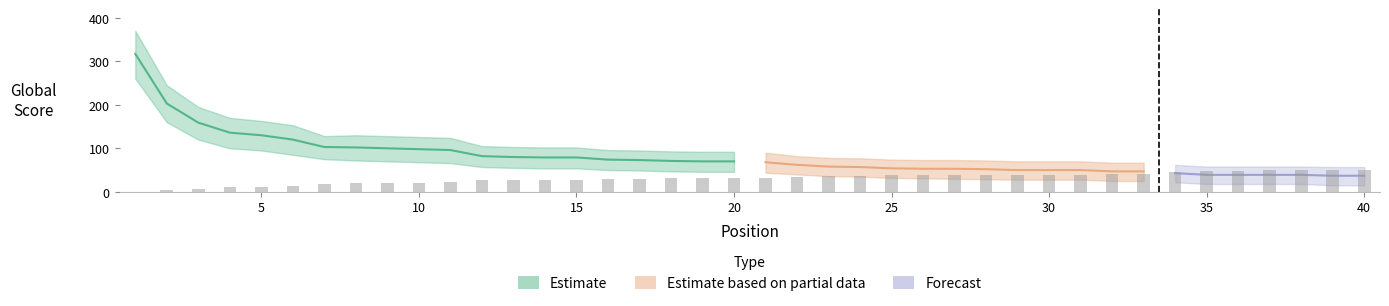

Reading left to right, transcribe all the data shown in this chart.

Global Score: 1=317	2=203	3=159	4=136	5=130	6=120	7=103	8=102	9=100	10=98	11=96	12=82	13=80	14=79	15=79	16=74	17=73	18=71	19=70	20=70	21=68	22=62	23=58	24=57	25=54	26=53	27=53	28=52	29=50	30=50	31=50	32=47	33=47	34=43	35=39	36=39	37=39	38=39	39=37	40=37
Global Score Lower: 1=260	2=160	3=120	4=100	5=95	6=85	7=75	8=72	9=70	10=68	11=66	12=57	13=55	14=54	15=54	16=50	17=49	18=47	19=46	20=46	21=44	22=40	23=36	24=35	25=32	26=31	27=30	28=29	29=28	30=28	31=28	32=25	33=25	34=22	35=18	36=18	37=18	38=18	39=15	40=15
Global Score Upper: 1=370	2=245	3=195	4=170	5=163	6=153	7=128	8=130	9=128	10=126	11=124	12=105	13=103	14=102	15=102	16=96	17=95	18=93	19=92	20=92	21=90	22=82	23=78	24=77	25=74	26=73	27=73	28=72	29=70	30=70	31=70	32=67	33=67	34=62	35=58	36=58	37=58	38=58	39=57	40=57